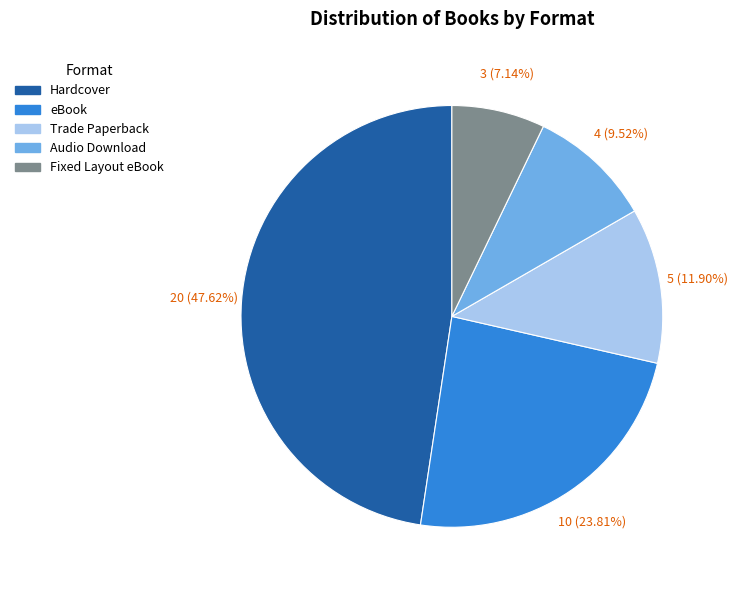

How many slices are in this pie chart?

5